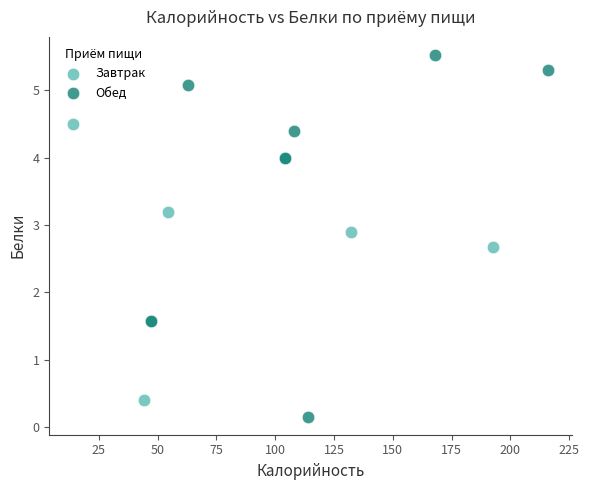

Which series has the largest Y range (max minus min)?

Обед